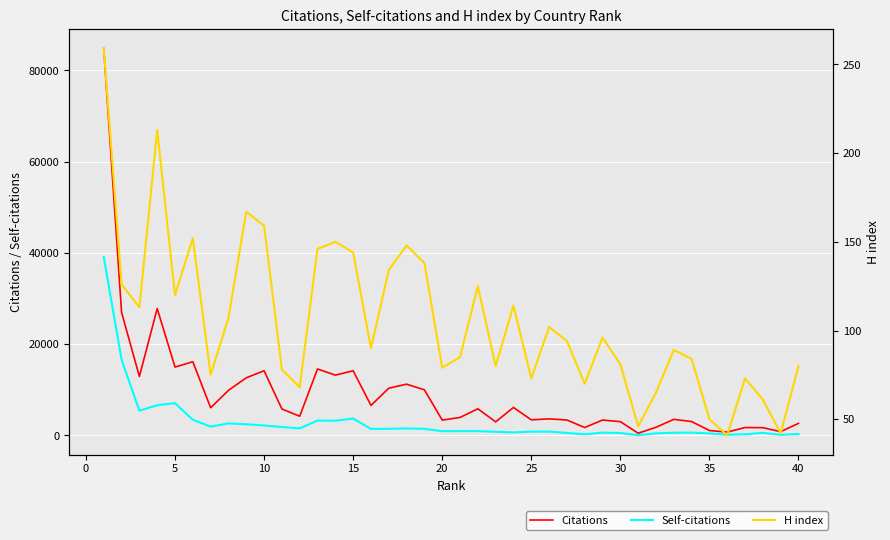

What is the difference between the maximum and second lowest values in the Citations series?

84068